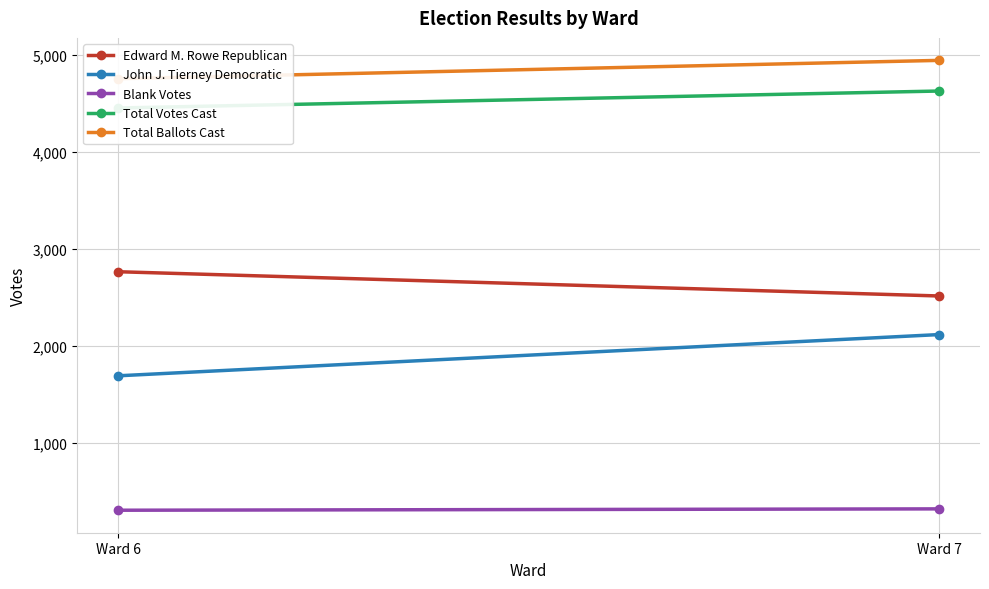

Which series has the widest spread of values?

John J. Tierney Democratic